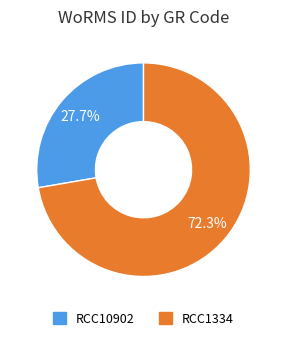

Which slice is the largest?

RCC1334